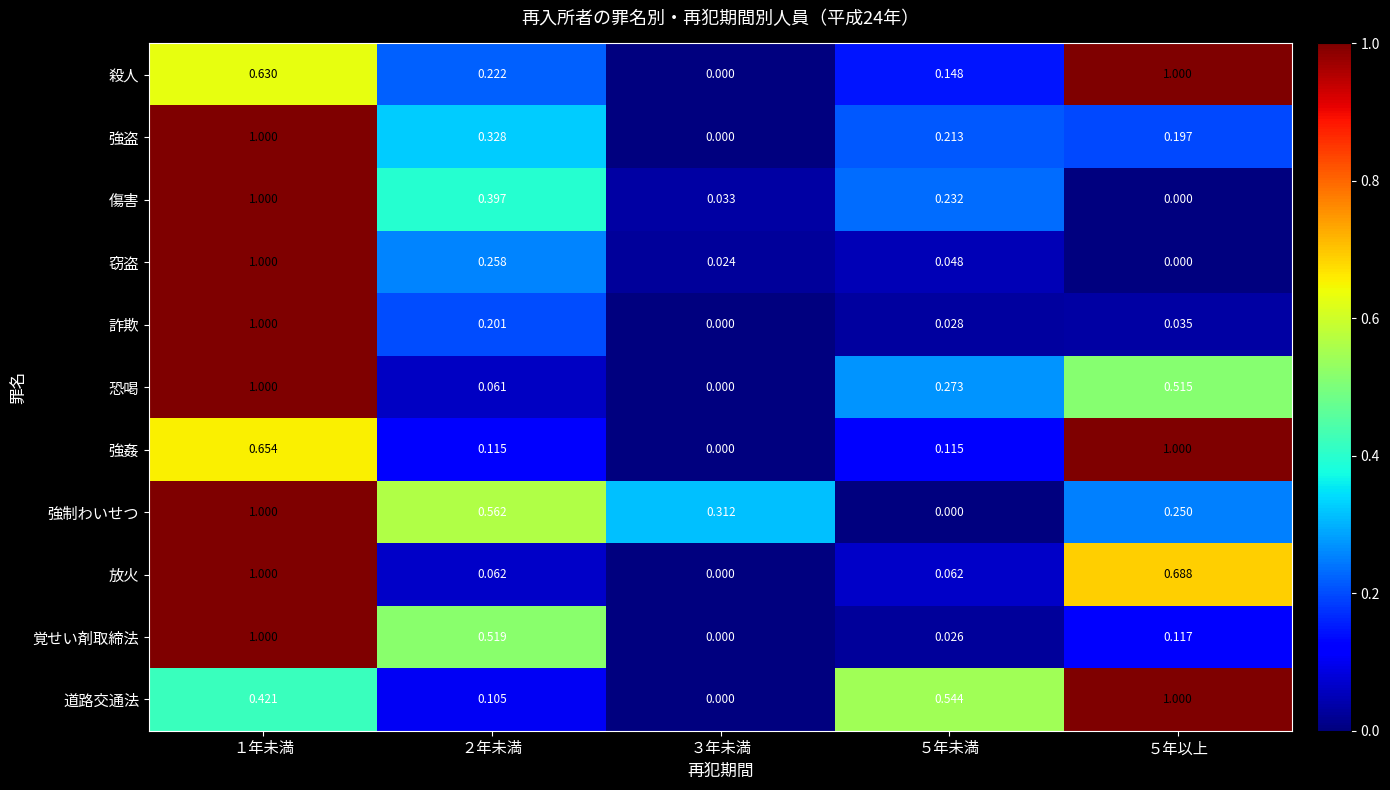

Which series changed the most between ３年未満 and ５年未満?

道路交通法